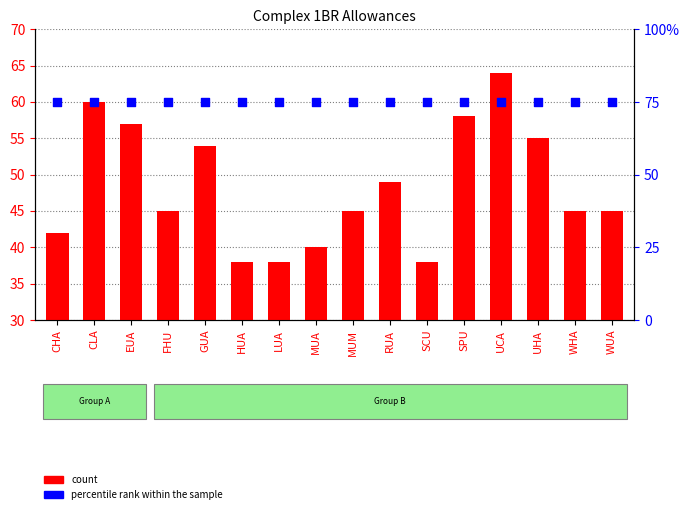

What is the total value across all series at UCA?

139